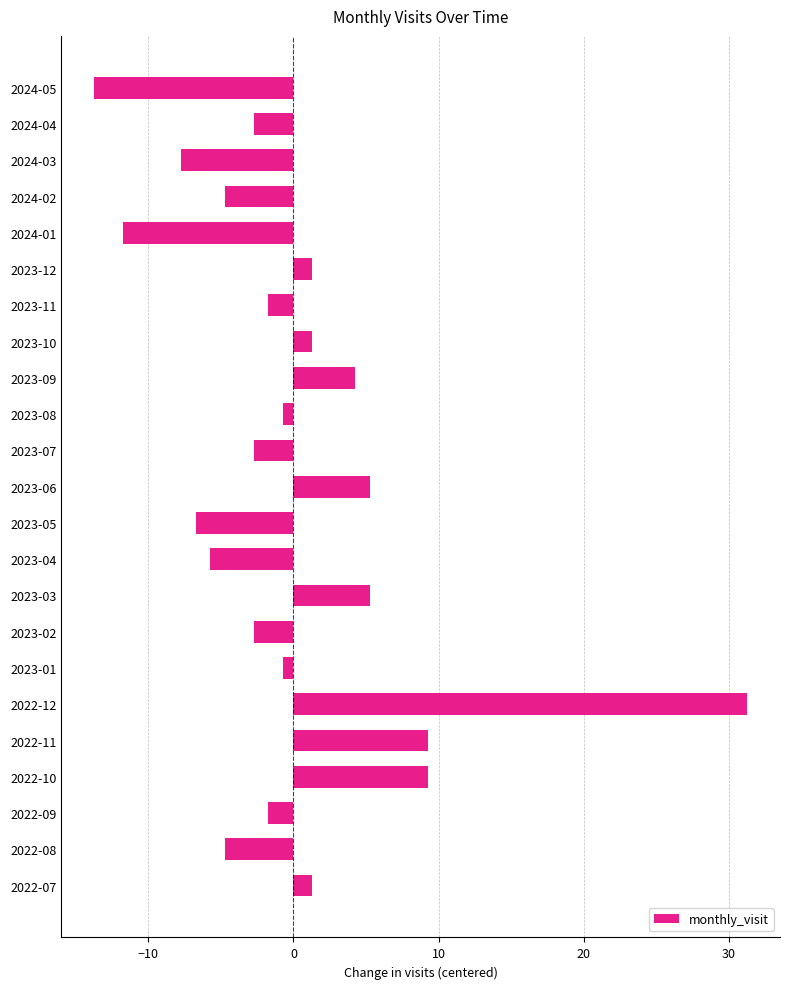

What is the minimum value shown in the chart?

-13.7